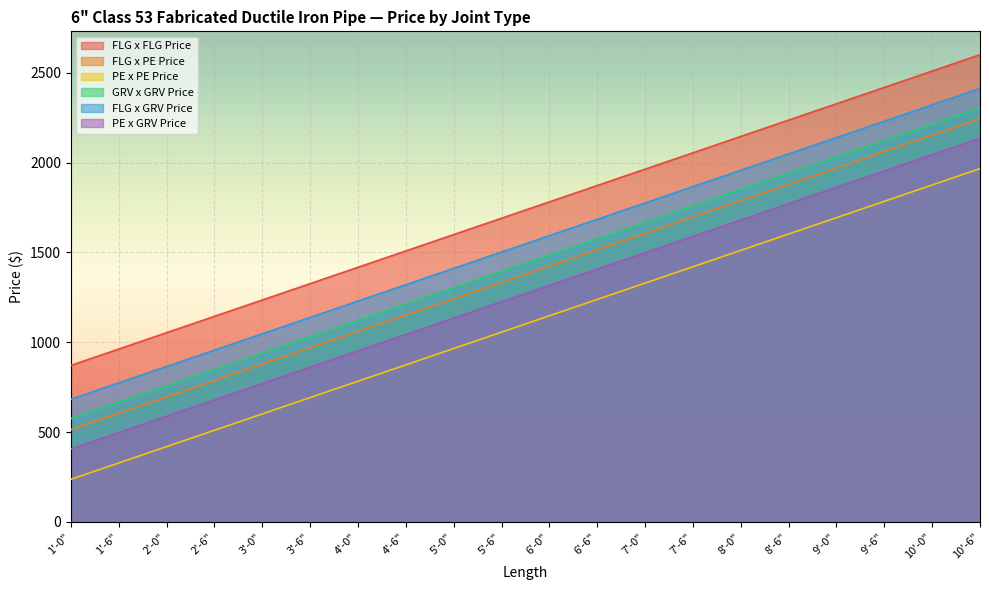

Is it true that FLG x PE Price equals 1060 at 4'-0"?

True